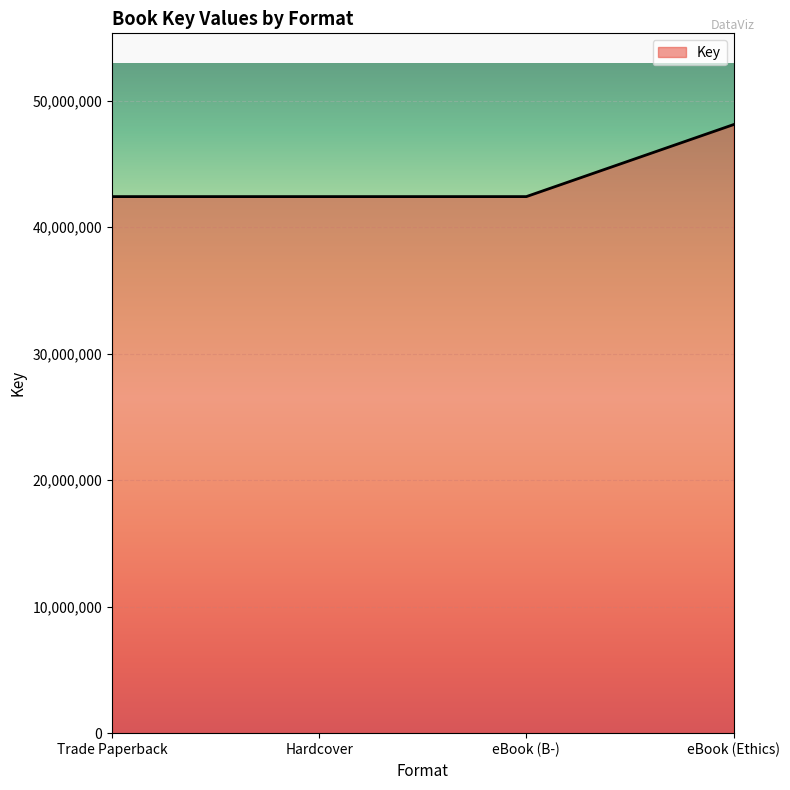

How many lines are shown in the chart?

1